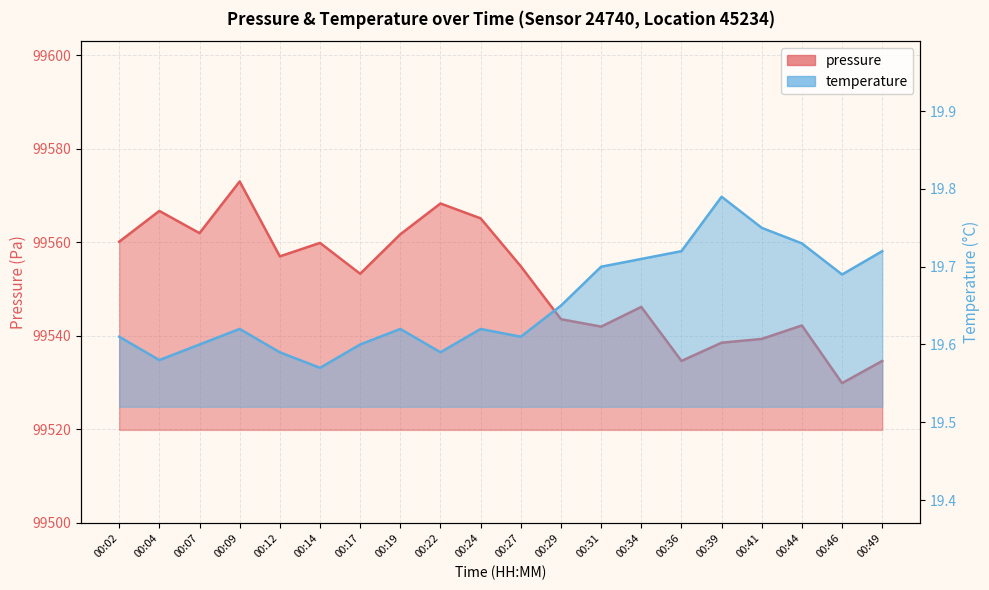

Reading right to left, transcribe all the data shown in this chart.

pressure: 99534.6	99529.9	99542.2	99539.3	99538.5	99534.6	99546.2	99542.0	99543.6	99554.9	99565.1	99568.3	99561.7	99553.3	99559.9	99557.0	99573.0	99562.0	99566.7	99560.1
temperature: 19.7	19.7	19.7	19.8	19.8	19.7	19.7	19.7	19.6	19.6	19.6	19.6	19.6	19.6	19.6	19.6	19.6	19.6	19.6	19.6